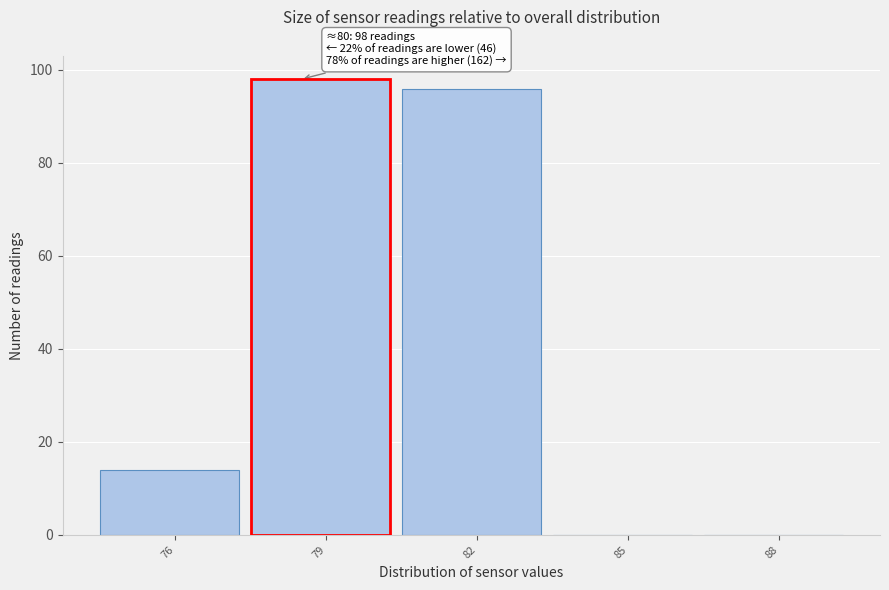

Reading left to right, list all the values displayed in this chart.

76=14	79=98	82=96	85=0	88=0